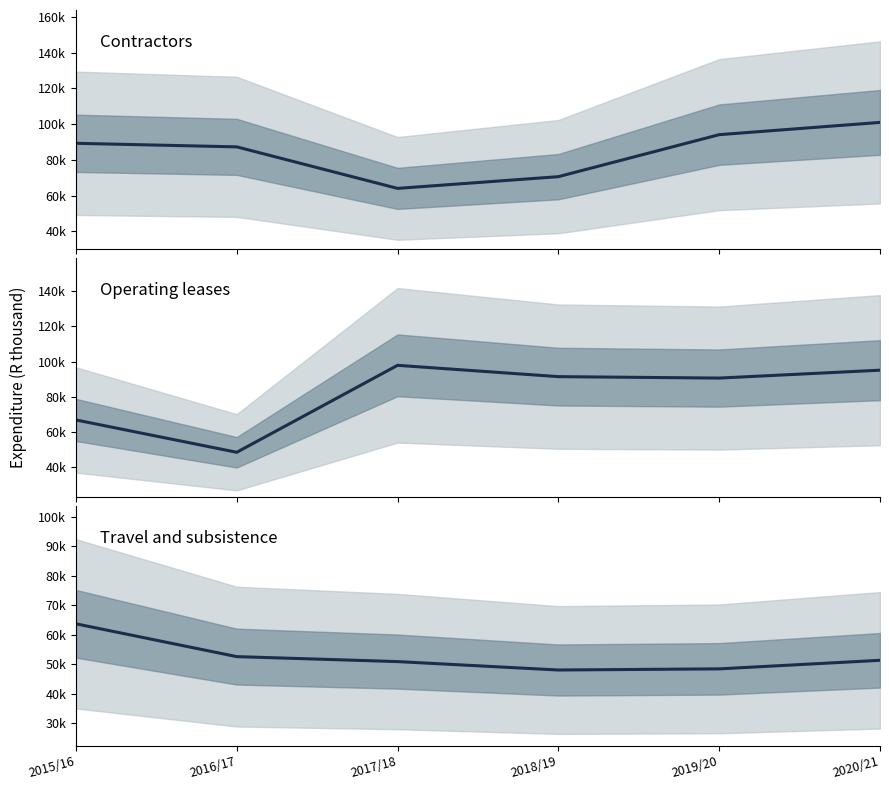

How many lines are shown in the chart?

3